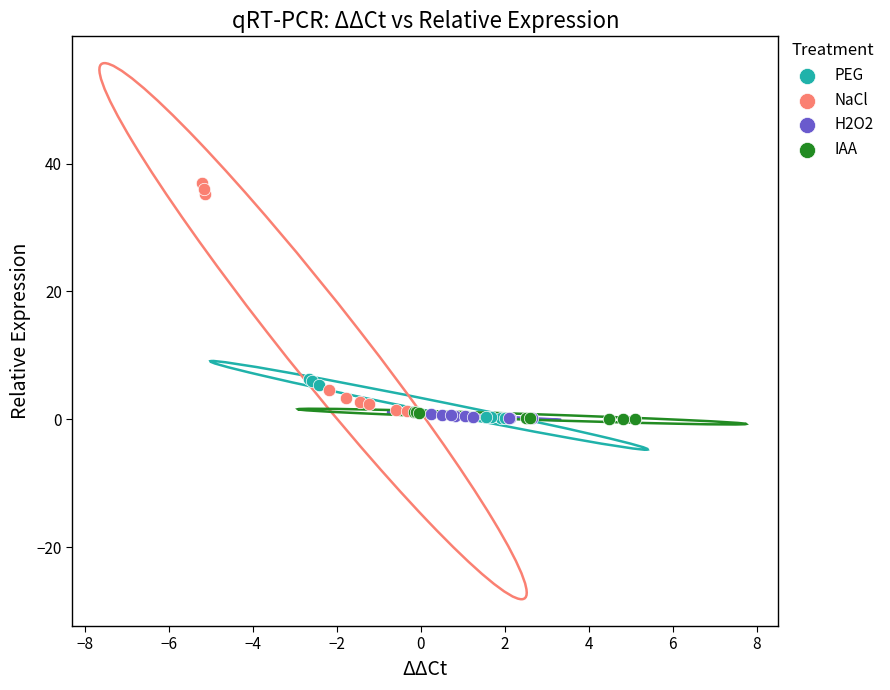

Which series contains the highest Y value?

NaCl